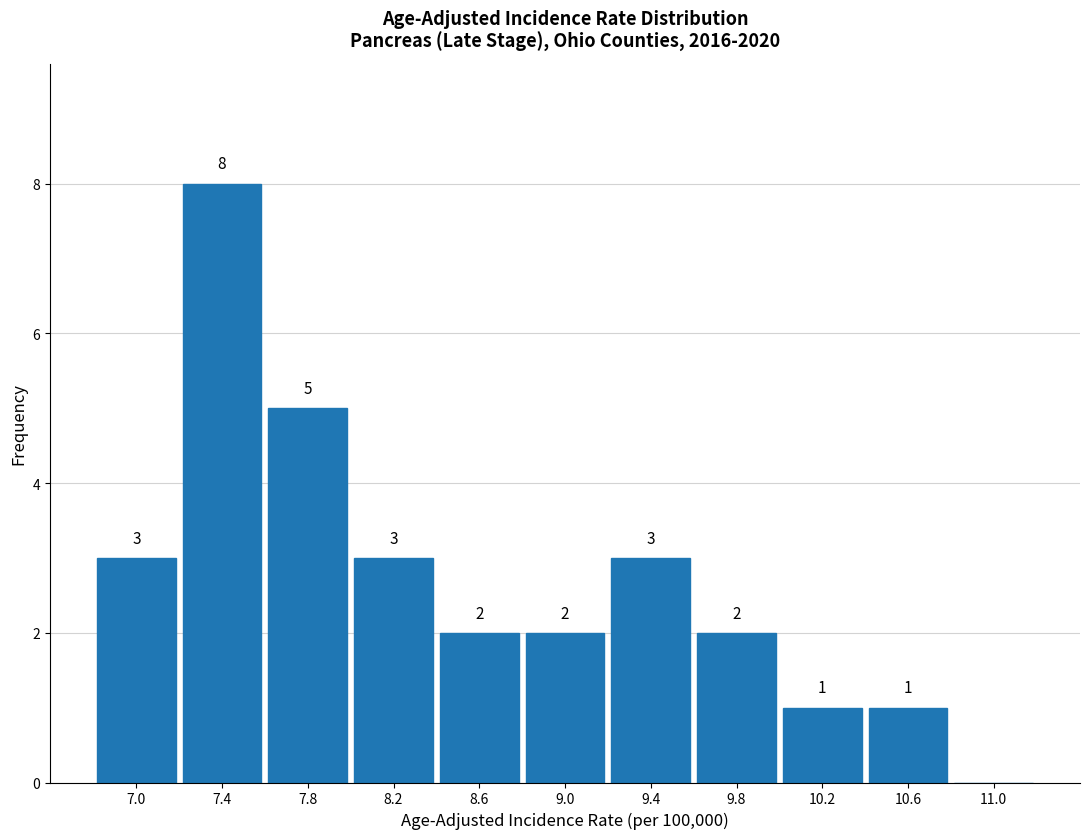

Which range on the x-axis has the tallest bar?

7.2 to 7.6